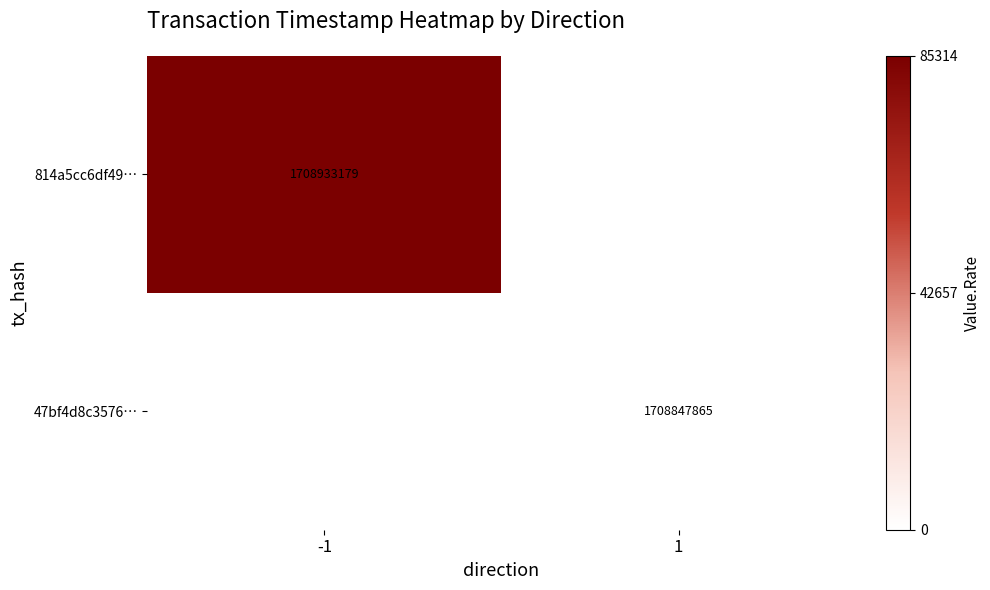

Is it true that 814a5cc6df49… equals 790193289.1 at -1?

False